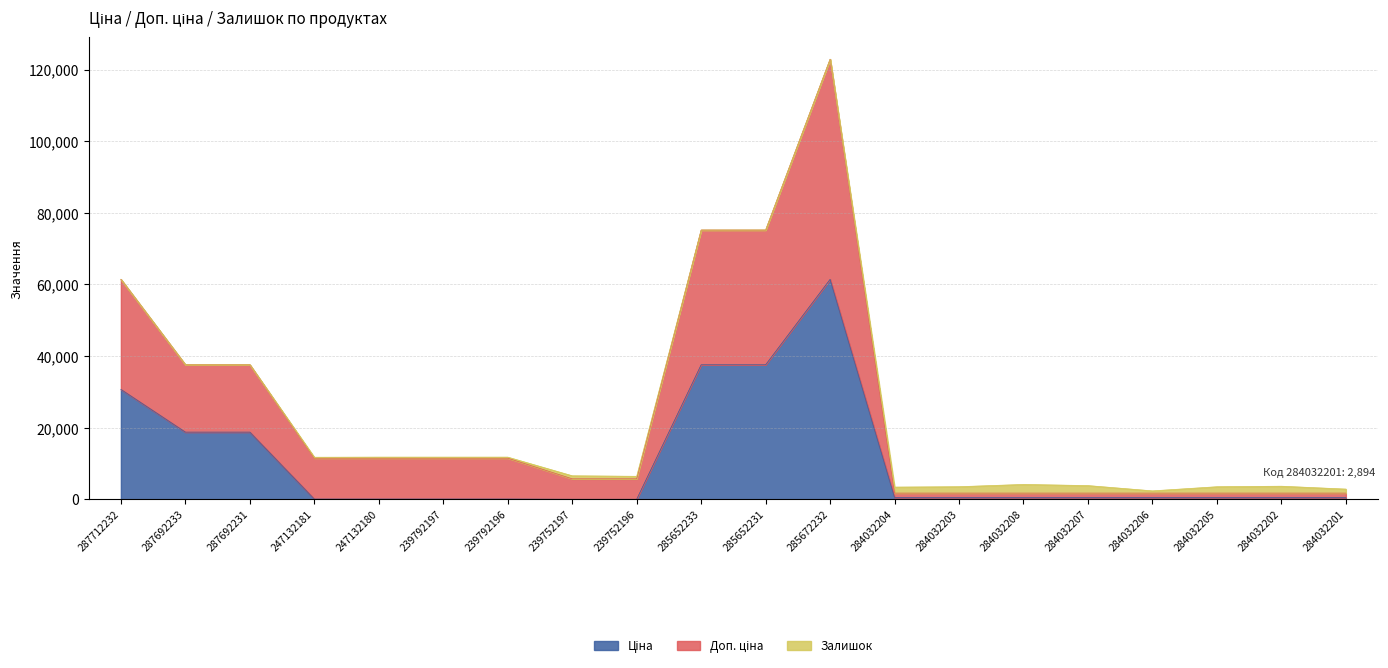

What value does the Доп. ціна series have at 239752197?

5762.1